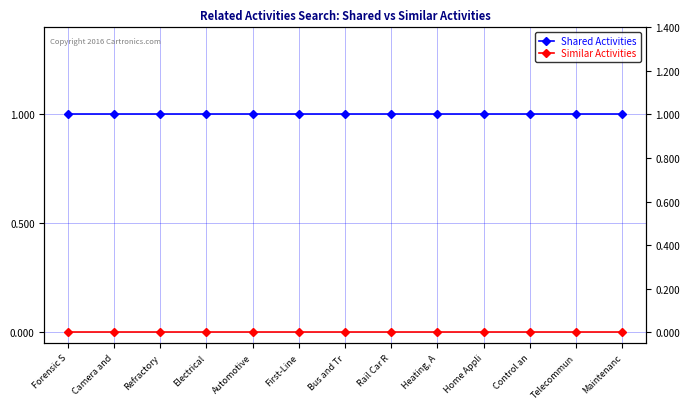

True or false: Similar Activities and Shared Activities intersect in this chart.

False